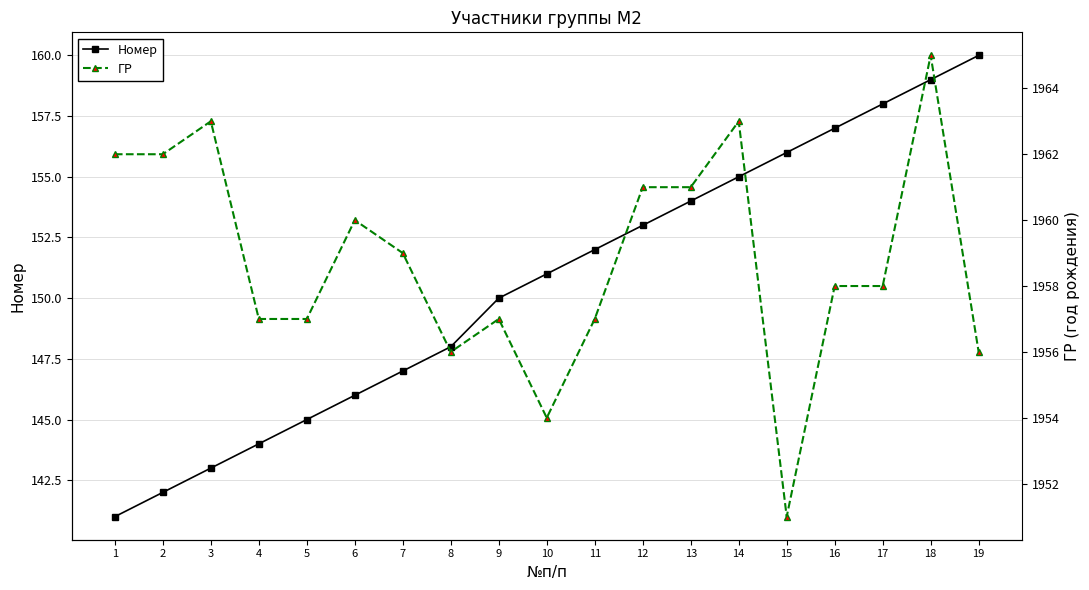

How many interior local valleys does the ГР series have?

3